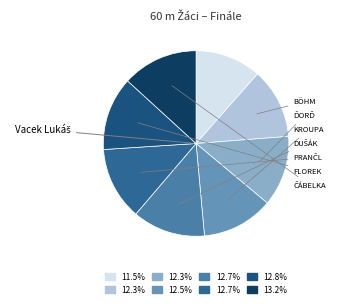

Count the number of slices in the pie.

8